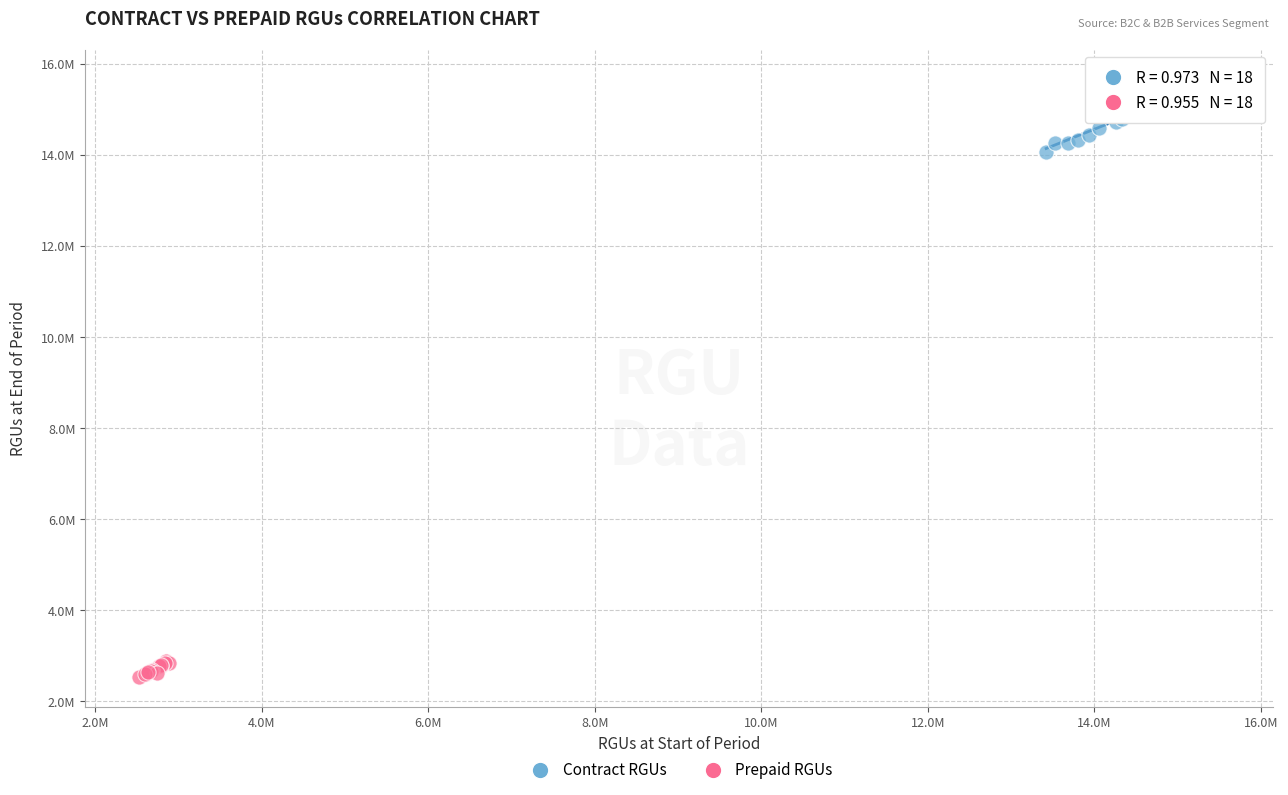

What are all the series names shown in the legend?

Contract RGUs, Prepaid RGUs